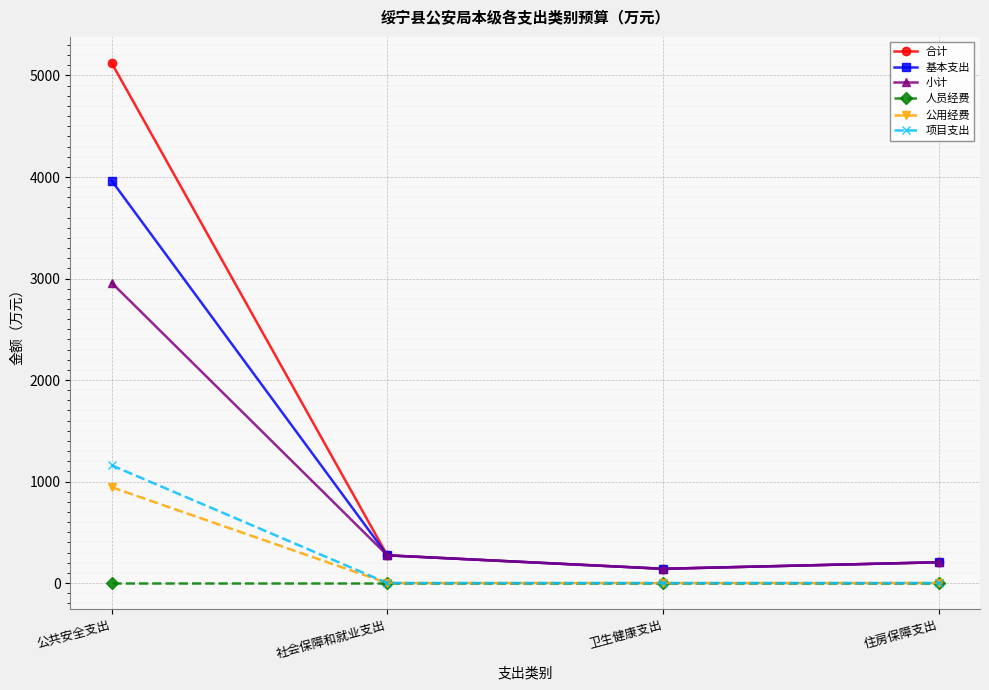

How many lines are shown in the chart?

6